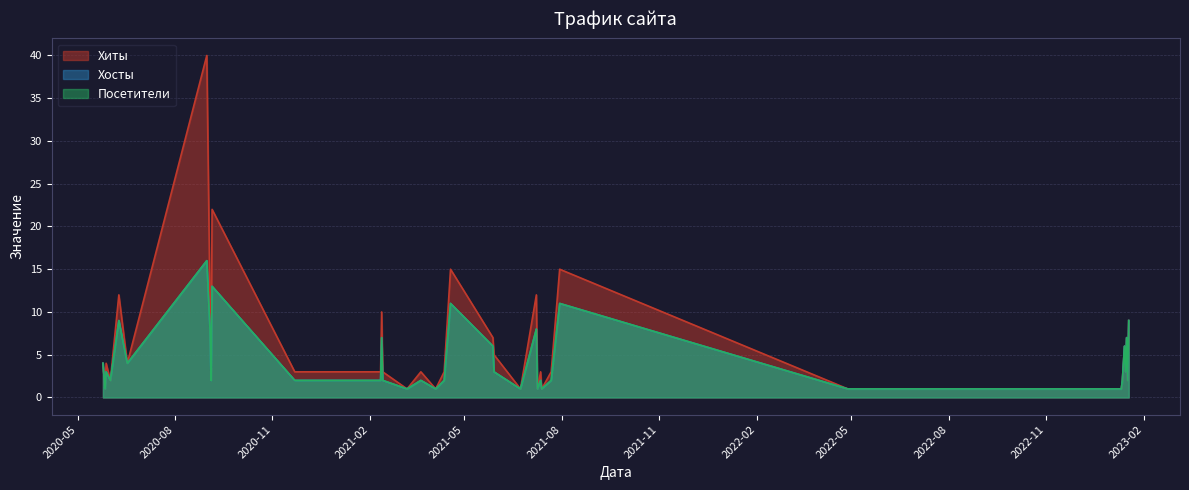

Which series changed the most between 2022-11-05 and 2020-09-04?

Хиты